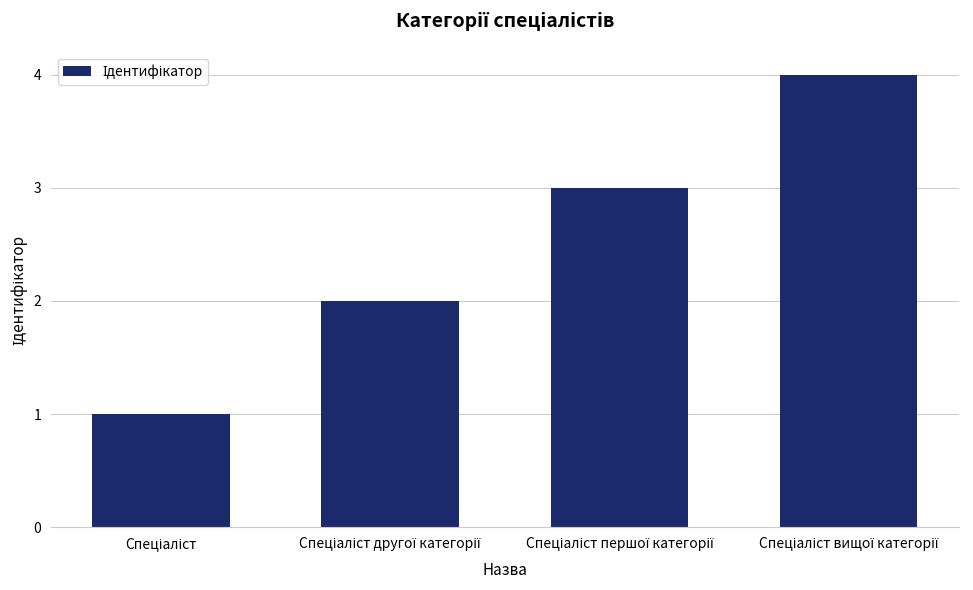

Reading right to left, what are all the values shown in this chart?

4	3	2	1